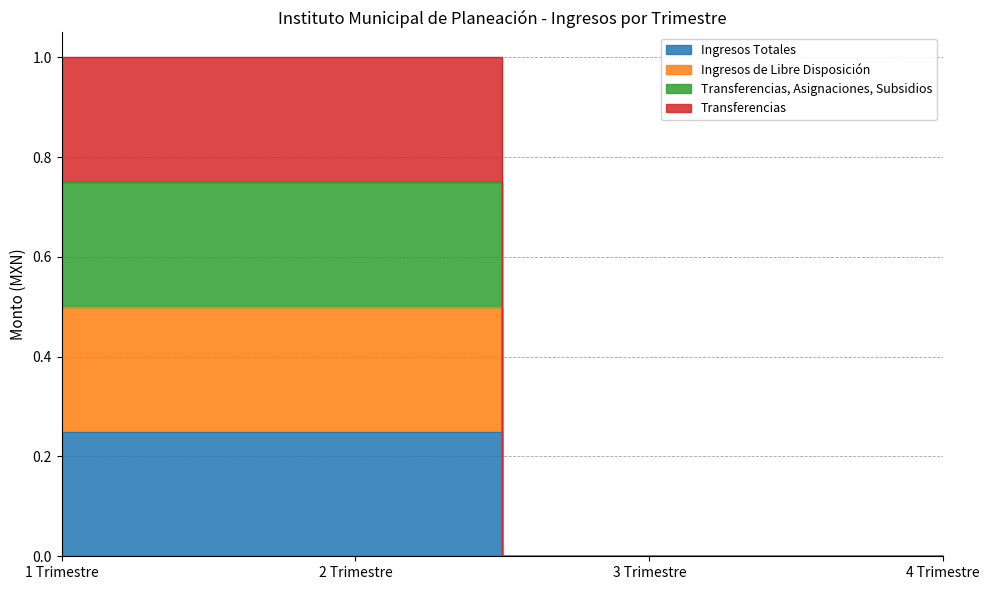

True or false: Ingresos Totales and Ingresos de Libre Disposición intersect in this chart.

False